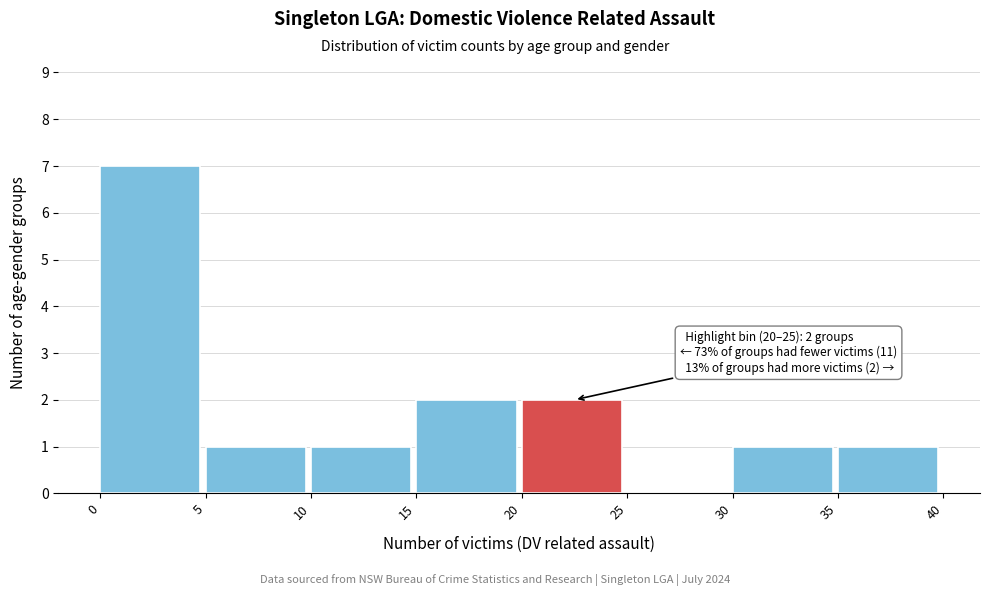

Over which range of the x-axis is the bar tallest?

0 to 5